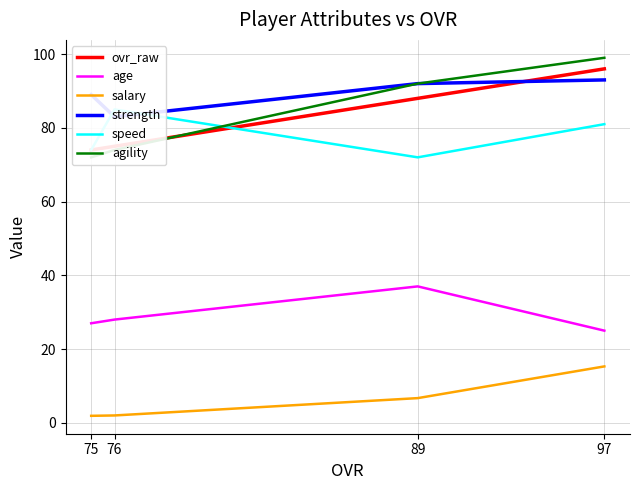

At which label does agility first exceed 92?

97